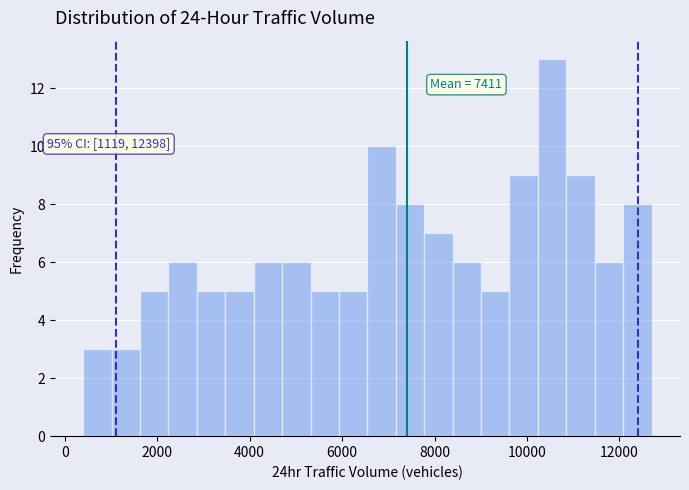

Read against the x-axis, roughly where is the centre of the tallest bar?

10600